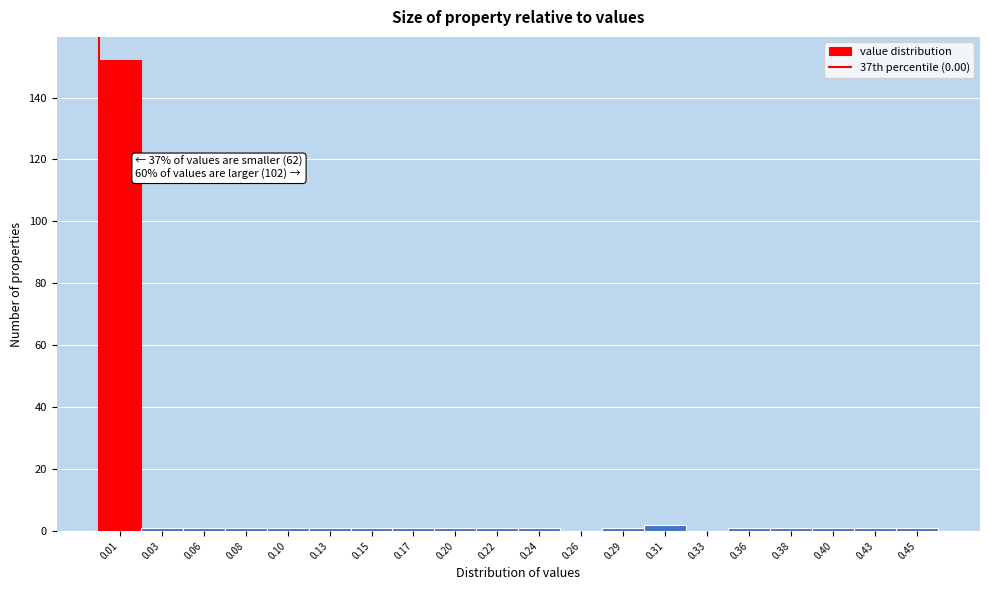

Over which range of the x-axis is the bar tallest?

0.000 to 0.023